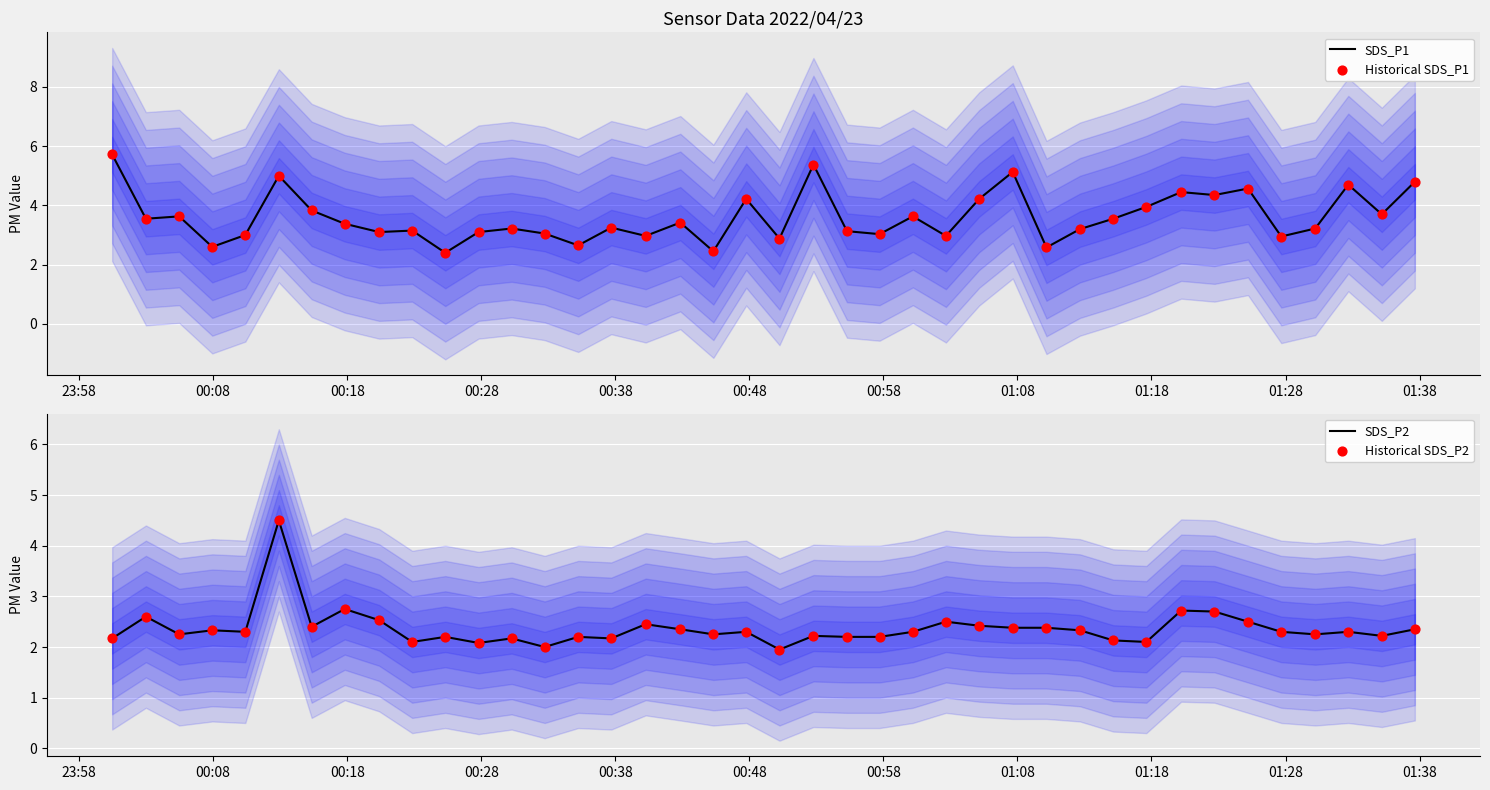

Which series reaches the maximum Y coordinate?

SDS_P1